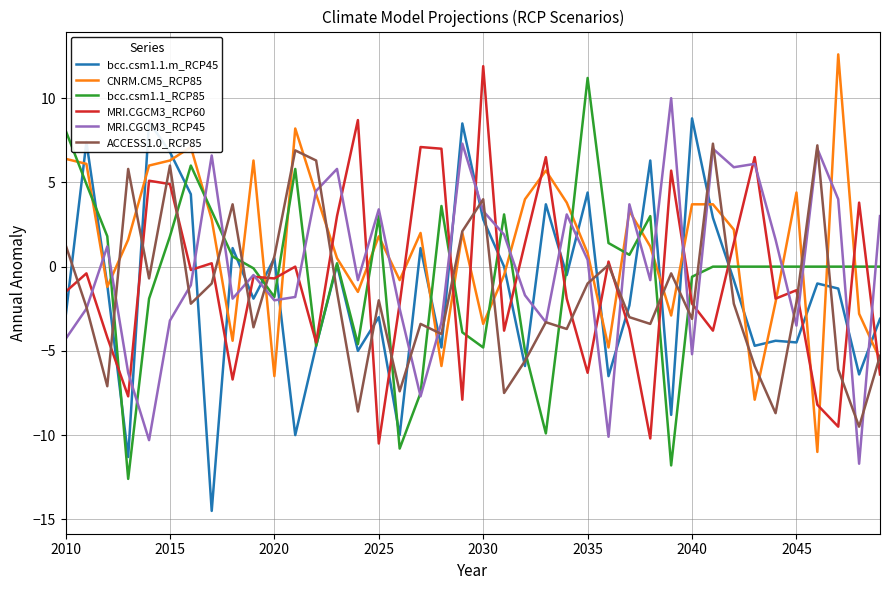

What is the minimum value for bcc.csm1.1.m_RCP45?

-14.5